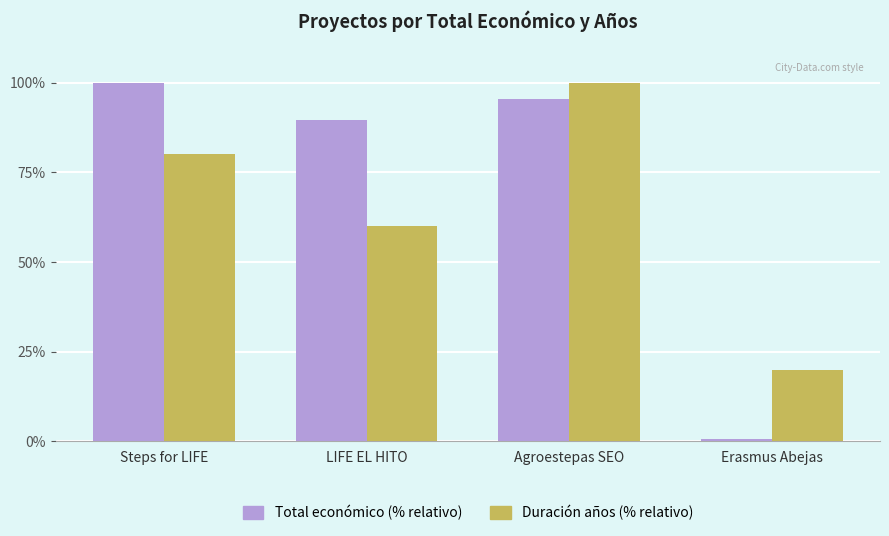

Rank the series by their average value, from highest to lowest.

Total económico (% relativo), Duración años (% relativo)